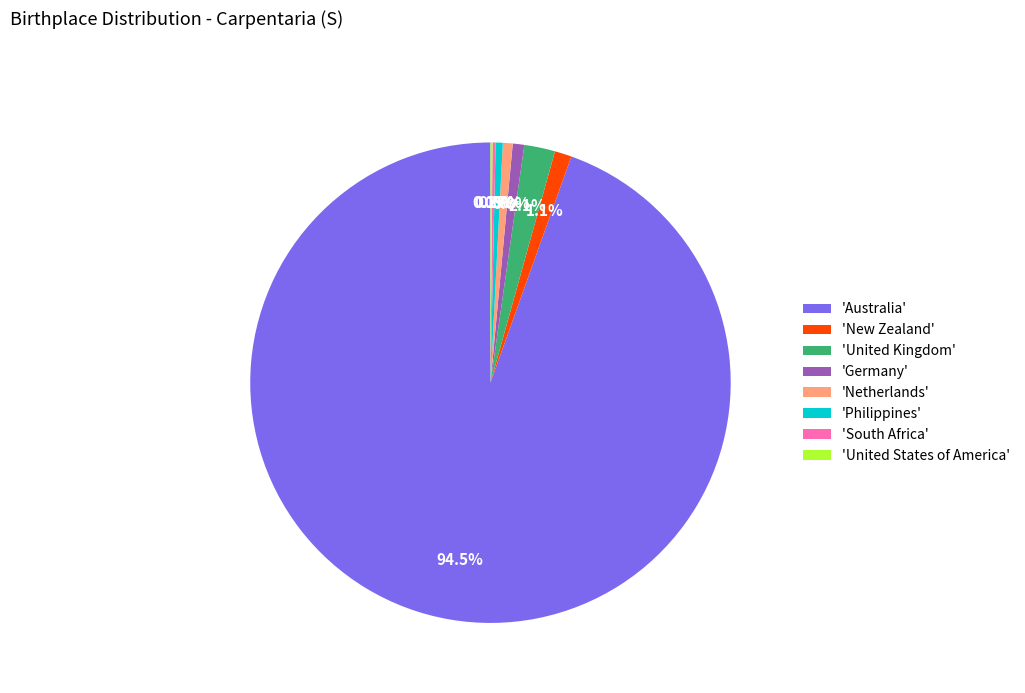

What percentage is NOT represented by 'Germany'?

99.2%